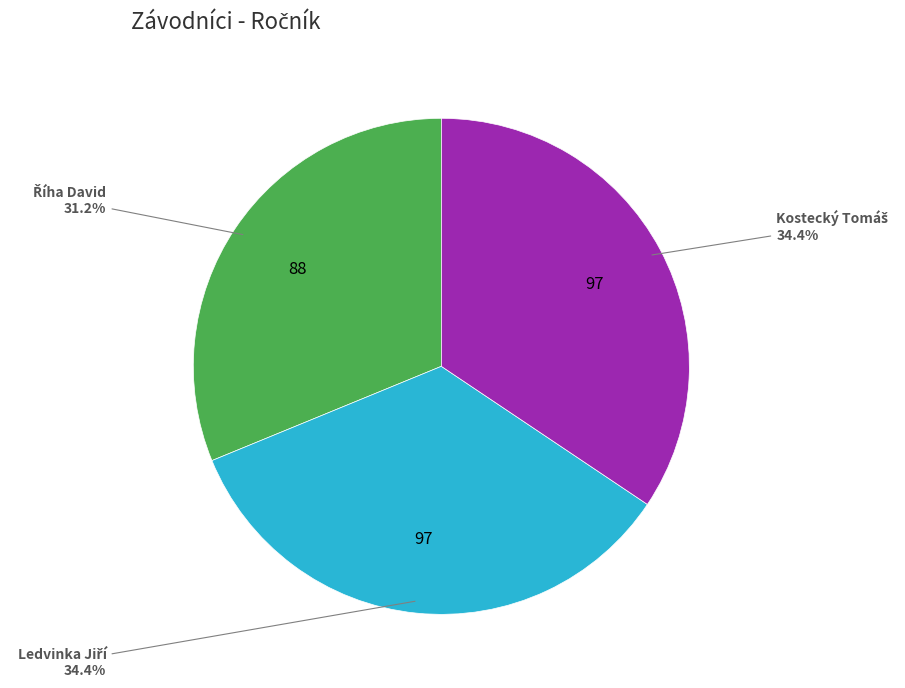

Does any single category account for the majority?

No